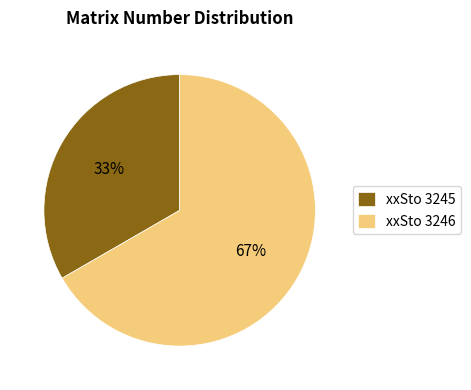

Is it true that xxSto 3246 is 77% of the pie?

False